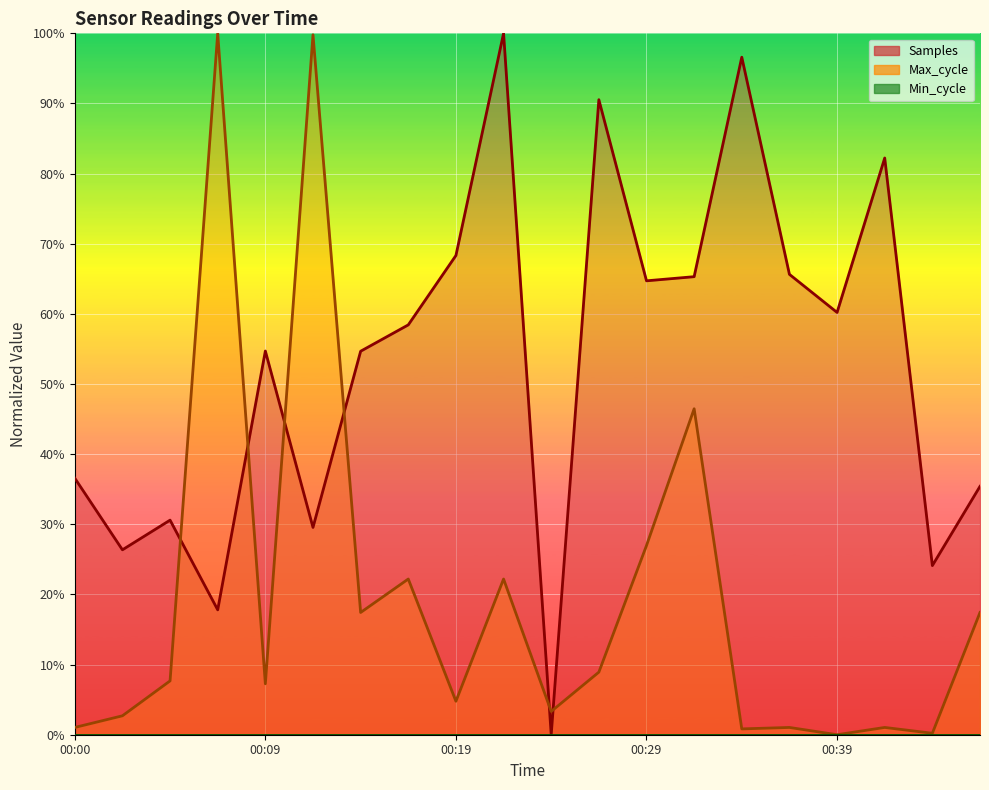

Which series has the largest total across all categories?

Samples